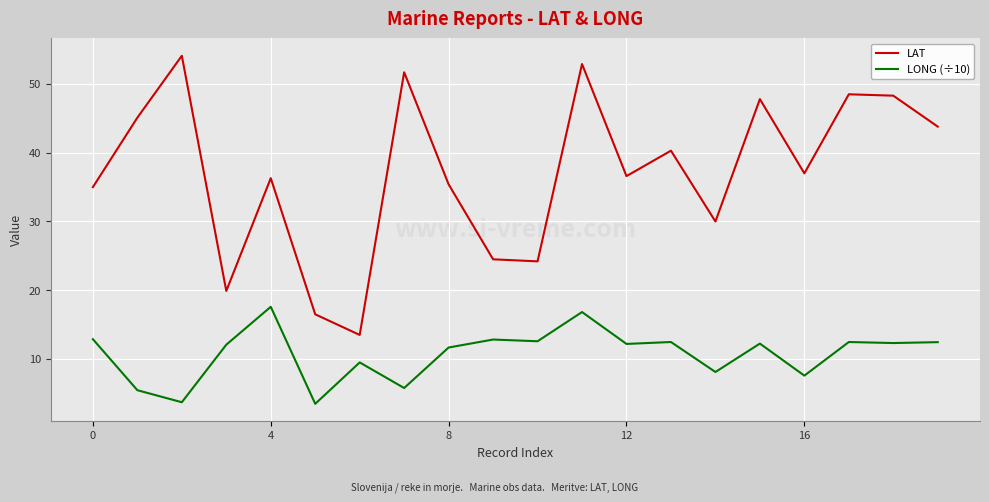

What is the minimum value for LONG (÷10)?

3.5